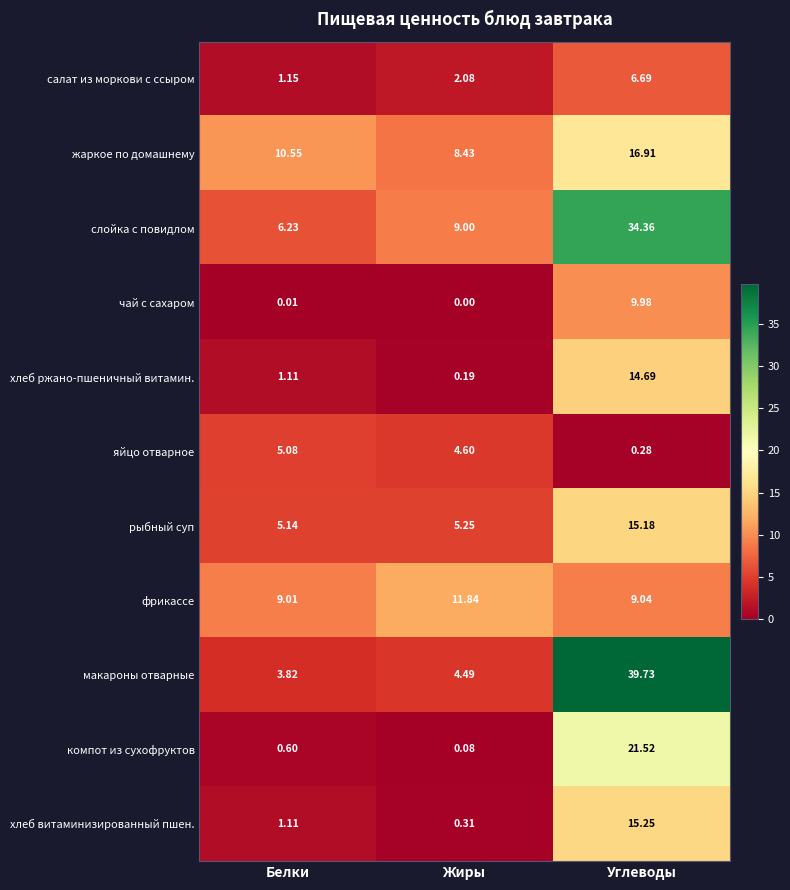

Rank the series at Углеводы from highest to lowest value.

макароны отварные, слойка с повидлом, компот из сухофруктов, жаркое по домашнему, хлеб витаминизированный пшен., рыбный суп, хлеб ржано-пшеничный витамин., чай с сахаром, фрикассе, салат из моркови с ссыром, яйцо отварное